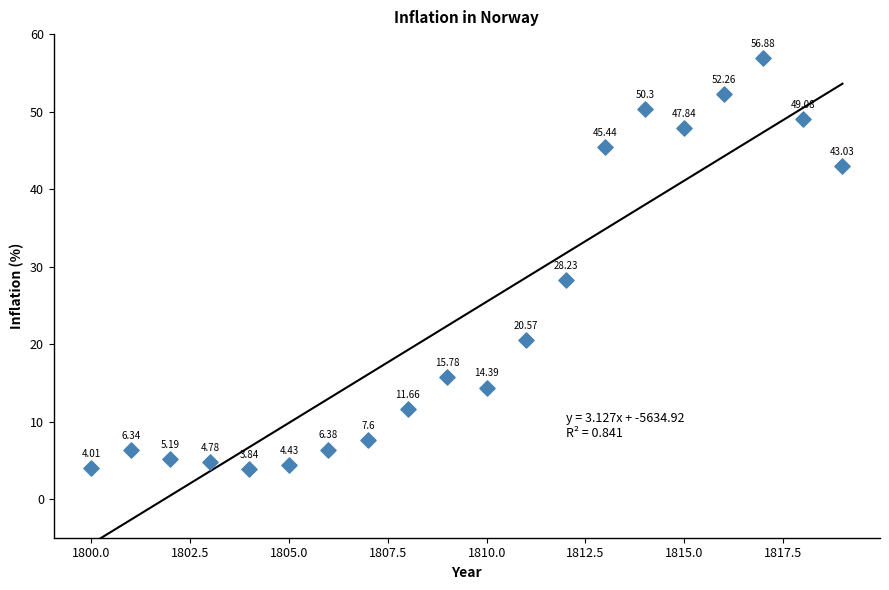

What is the range of Y values (max minus min)?

53.0